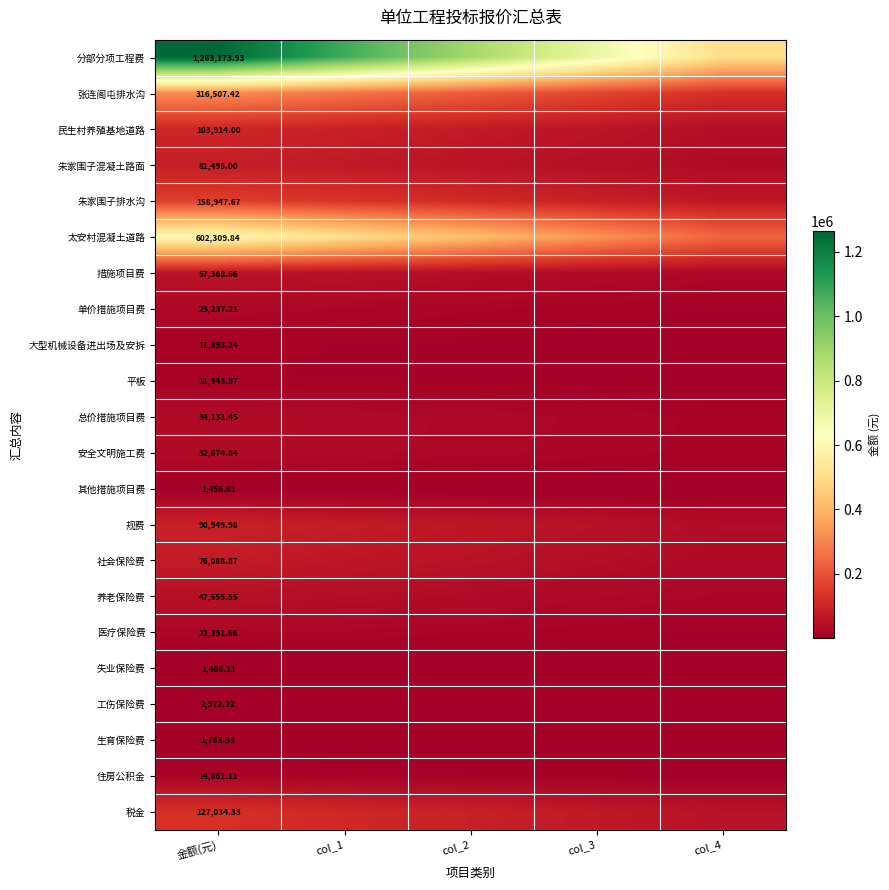

Which series has the largest total across all categories?

分部分项工程费